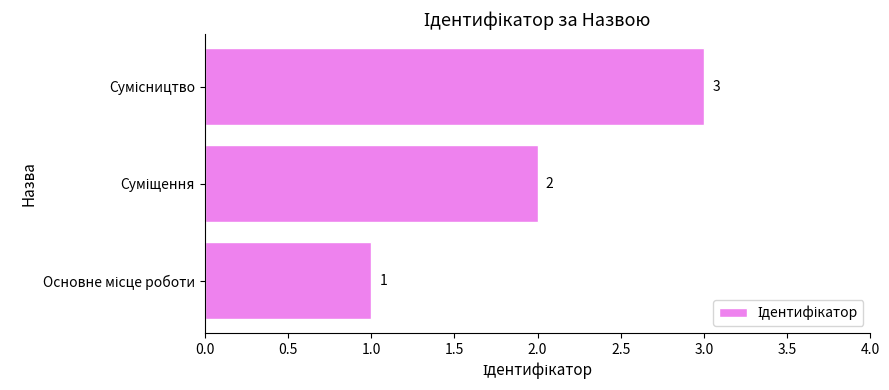

Count the values in the range 1 to 3.

3